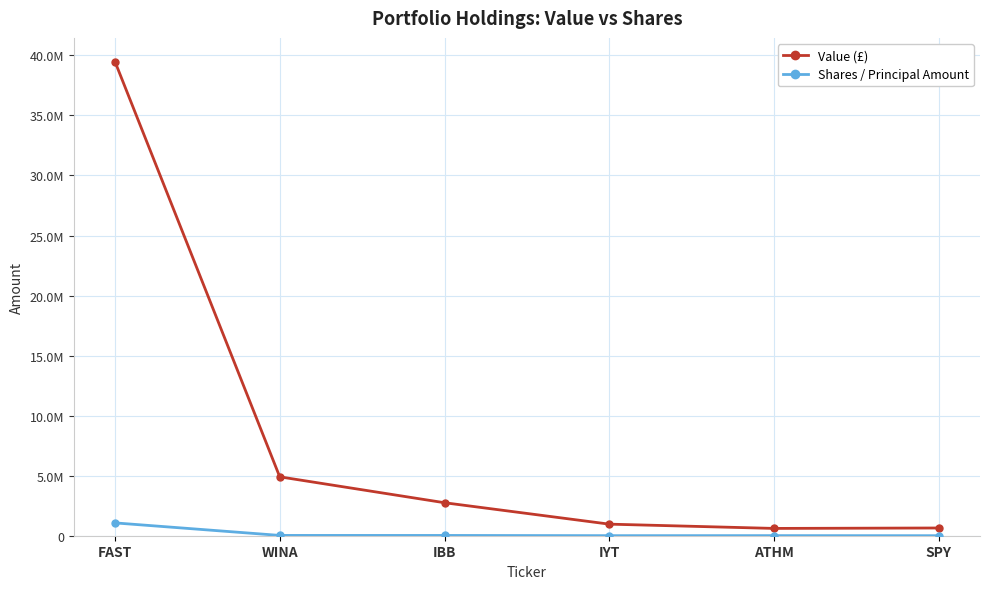

Which series has the largest range (max minus min)?

Value (£)